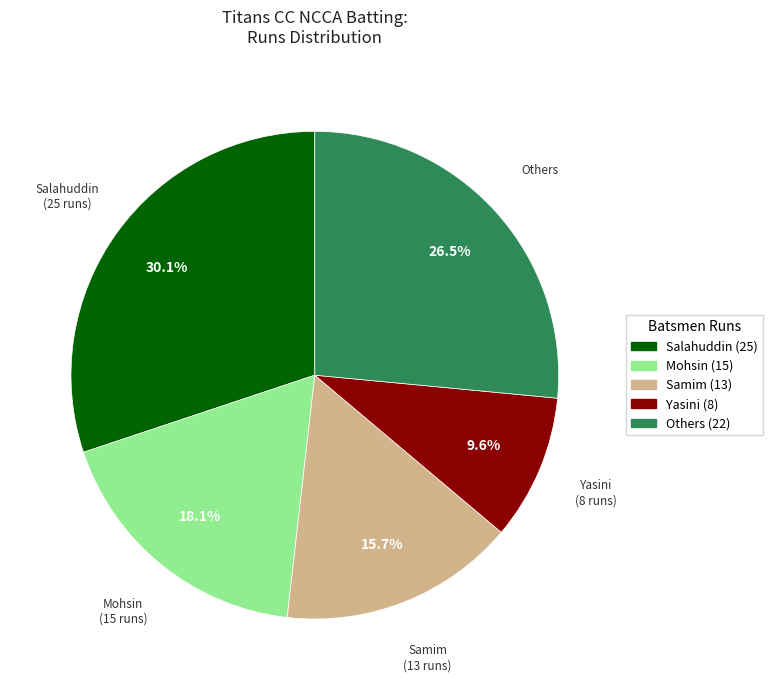

Is there any slice that represents more than half of the pie?

No